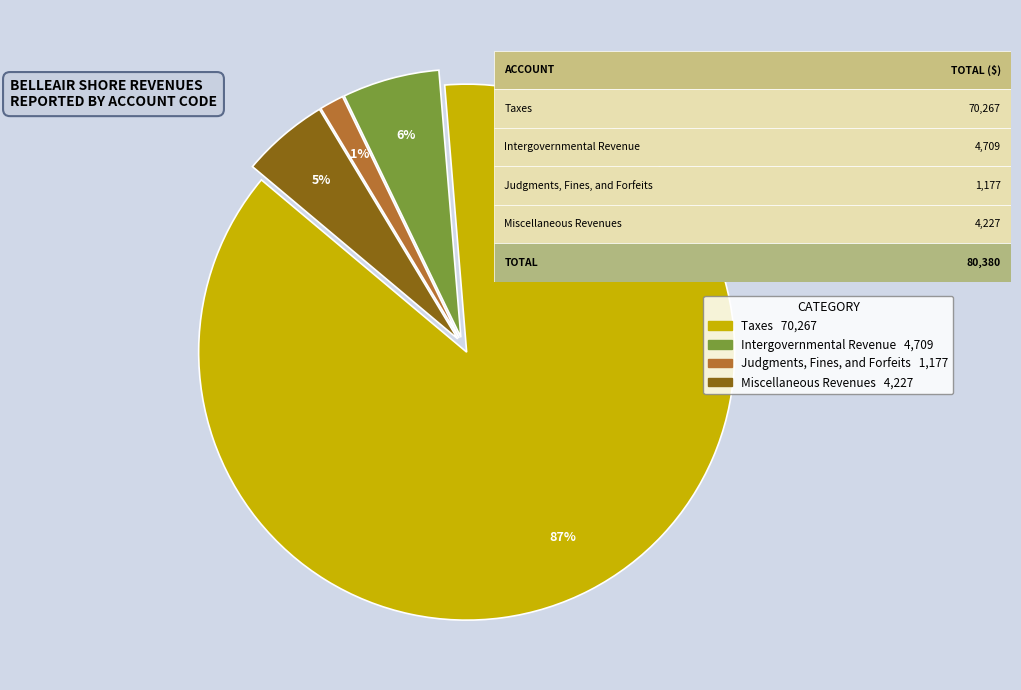

To the nearest percent, what percentage of the pie is Intergovernmental Revenue?

6%